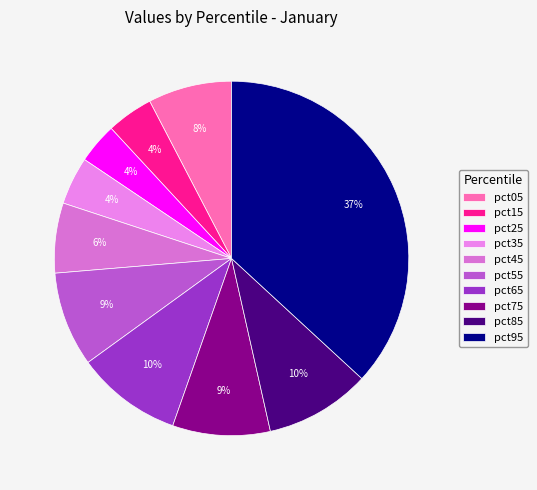

To the nearest percent, what percentage of the pie is pct95?

37%